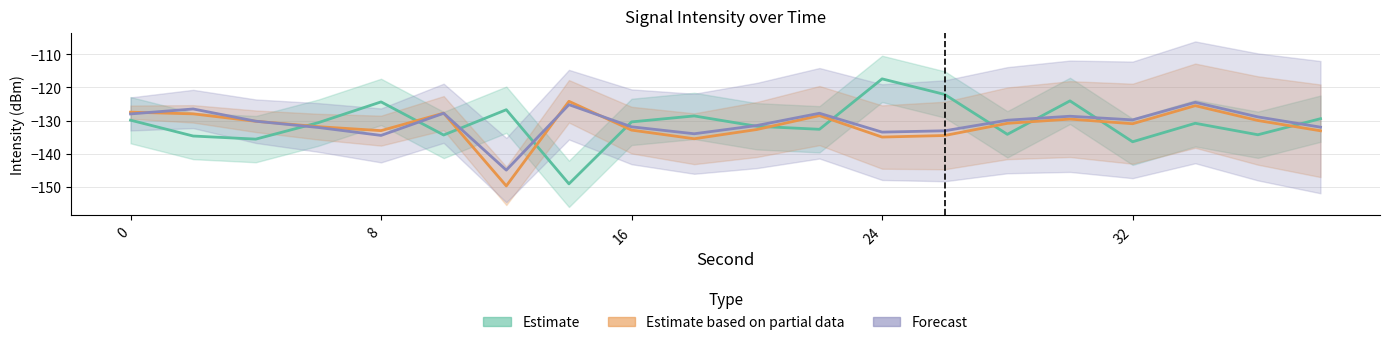

Reading left to right, extract all data points from this chart.

Estimate: -129.9	-134.7	-135.6	-130.6	-124.4	-134.4	-126.7	-149.1	-130.4	-128.6	-131.7	-132.6	-117.4	-122.1	-134.2	-124.1	-136.4	-130.8	-134.3	-129.4
Estimate based on partial data: -127.5	-128.0	-130.2	-131.9	-133.1	-127.8	-149.8	-124.2	-132.9	-135.5	-132.7	-128.5	-135.0	-134.5	-130.8	-129.6	-131.0	-125.5	-130.0	-133.1
Forecast: -128.0	-126.5	-130.2	-132.1	-134.5	-127.8	-145.0	-125.2	-131.9	-134.0	-131.5	-127.8	-133.5	-133.1	-129.9	-128.7	-129.8	-124.5	-128.9	-132.0